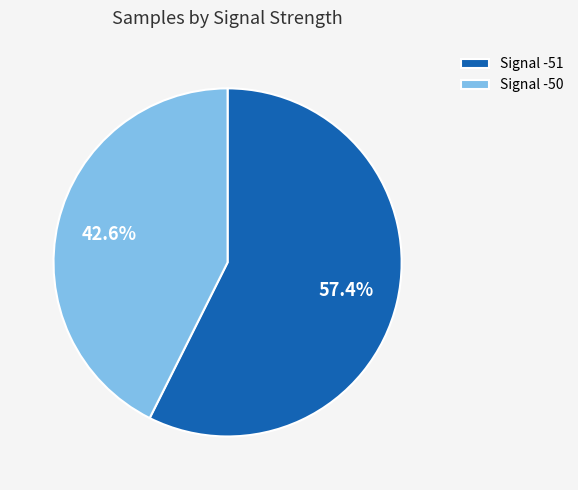

Rank the categories by value from highest to lowest.

Signal -51, Signal -50